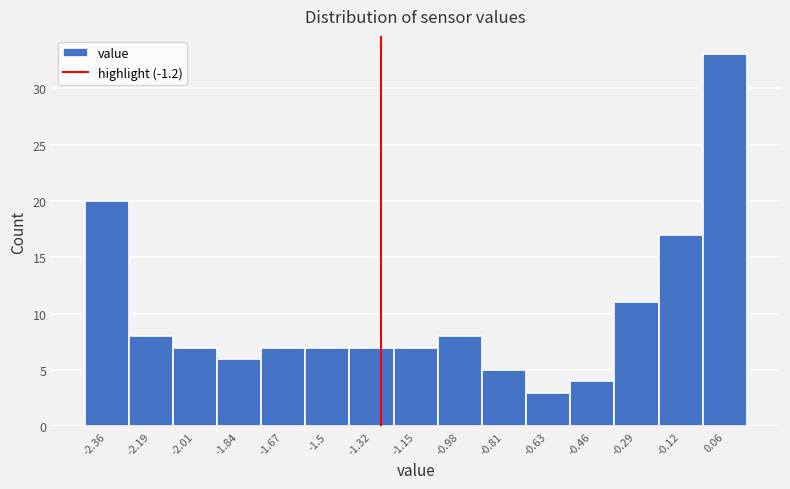

Reading left to right, extract all data points from this chart.

20	8	7	6	7	7	7	7	8	5	3	4	11	17	33